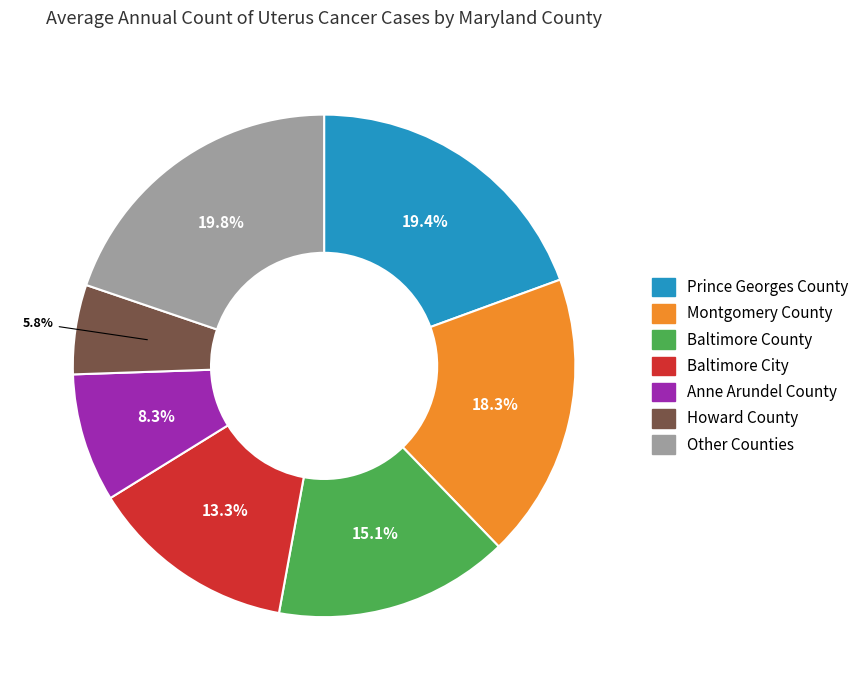

Does any single category account for the majority?

No